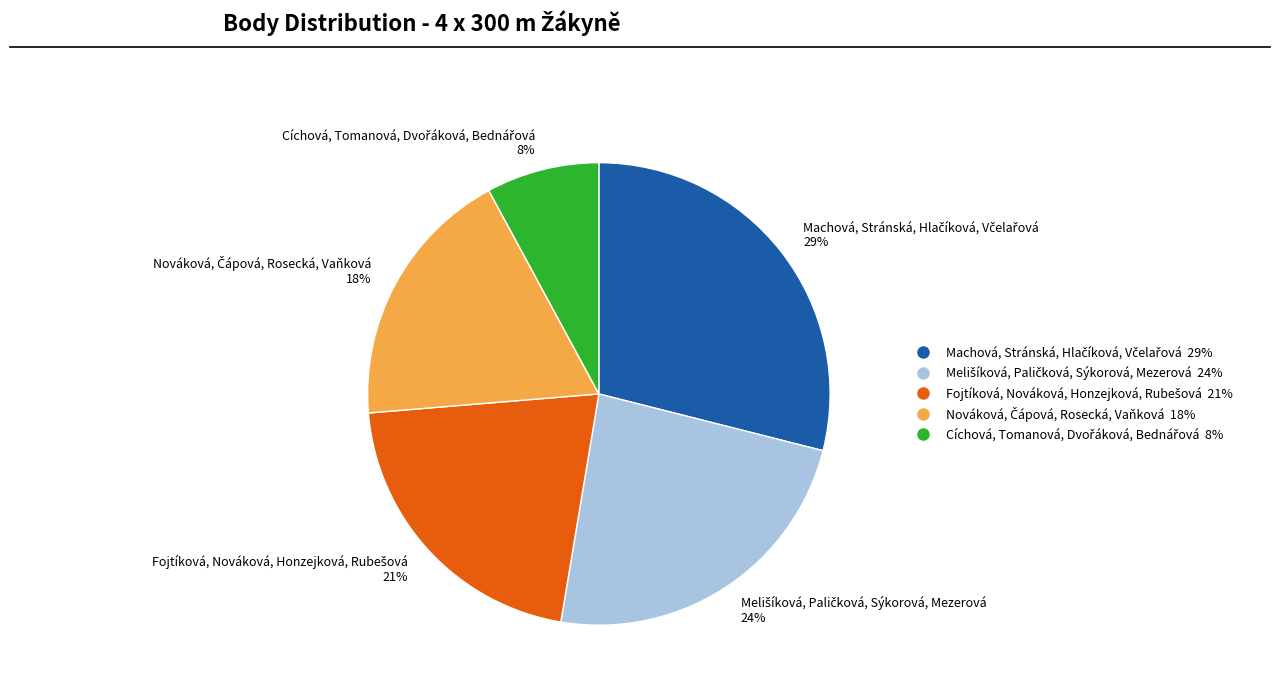

To the nearest percent, what is the average slice percentage?

20%